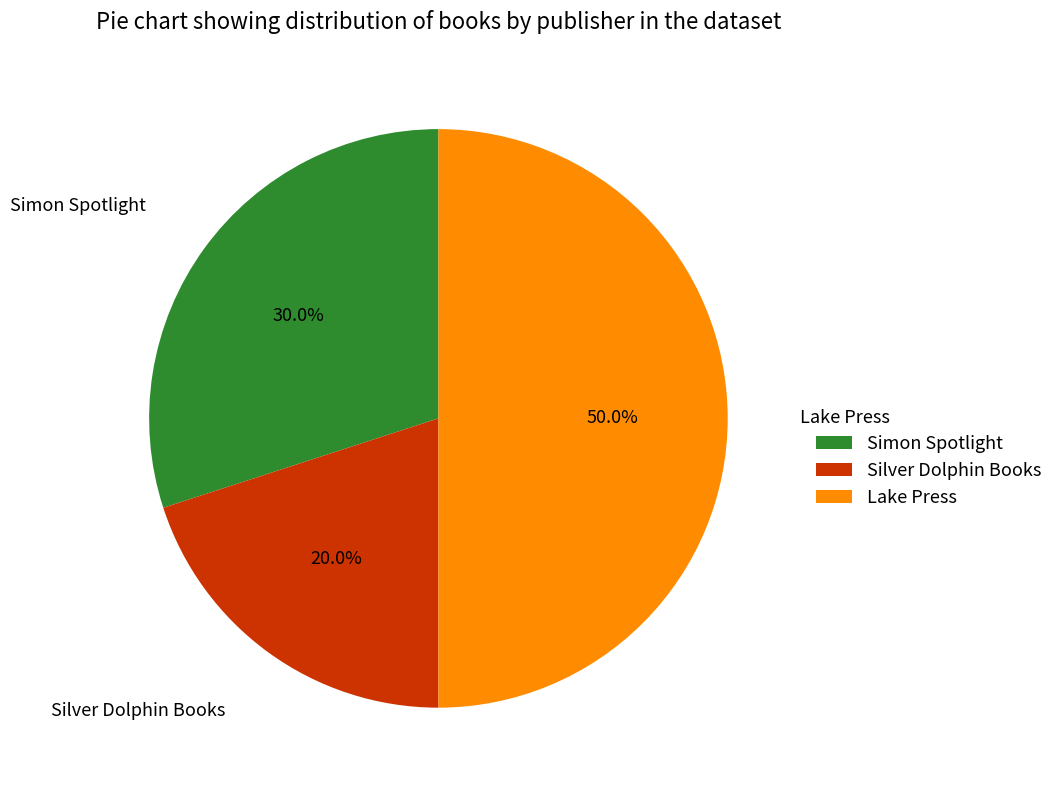

Combined, do Silver Dolphin Books and Lake Press account for over 50%?

Yes